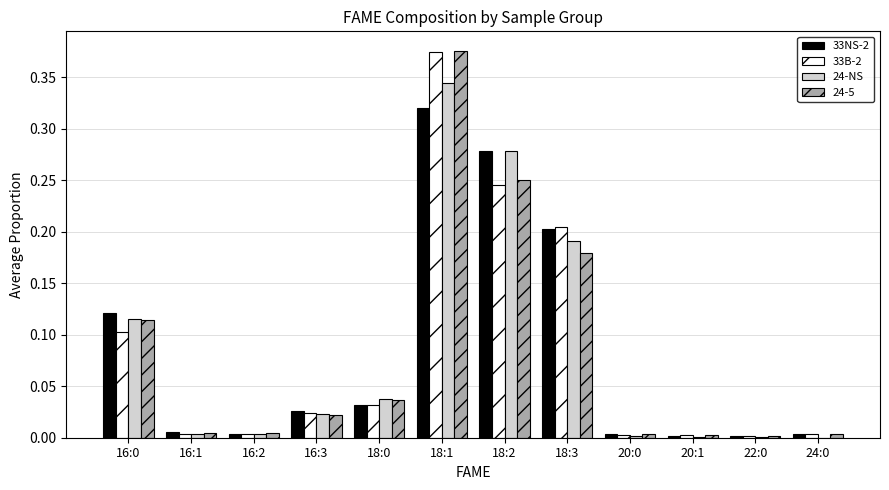

What is the sum of all 33NS-2 values?

1.0